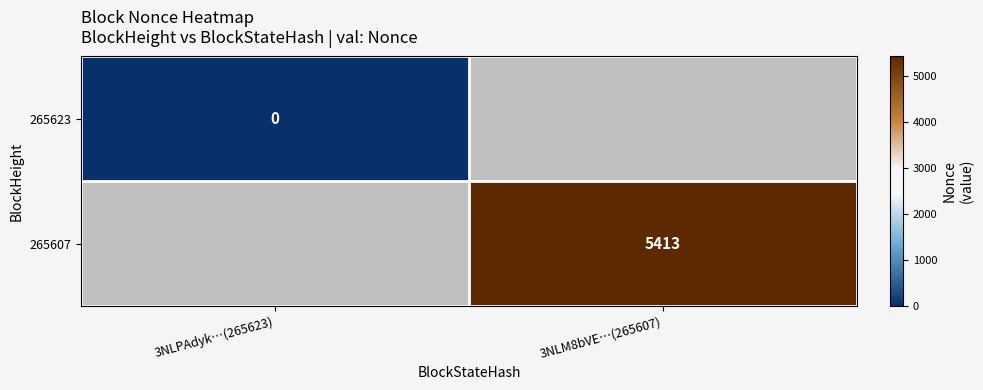

How many data points does each series have?

2